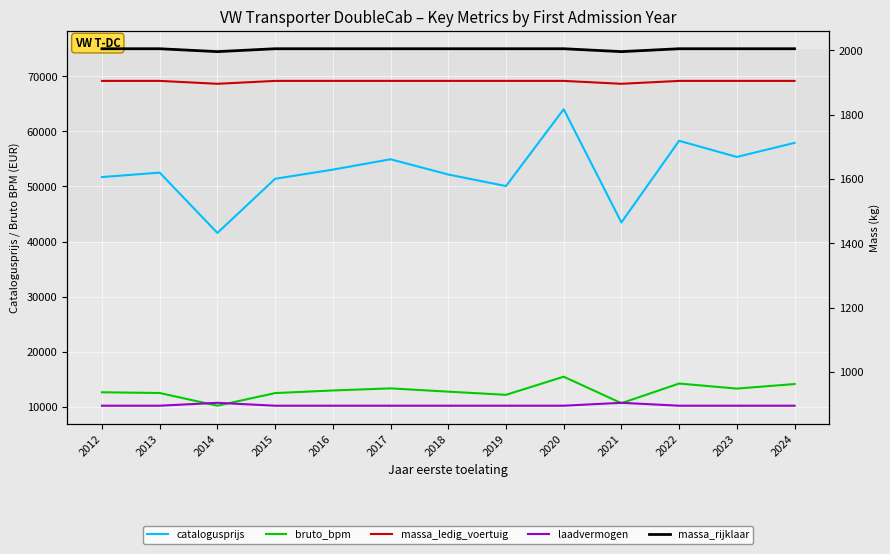

What is the maximum value for catalogusprijs?

64017